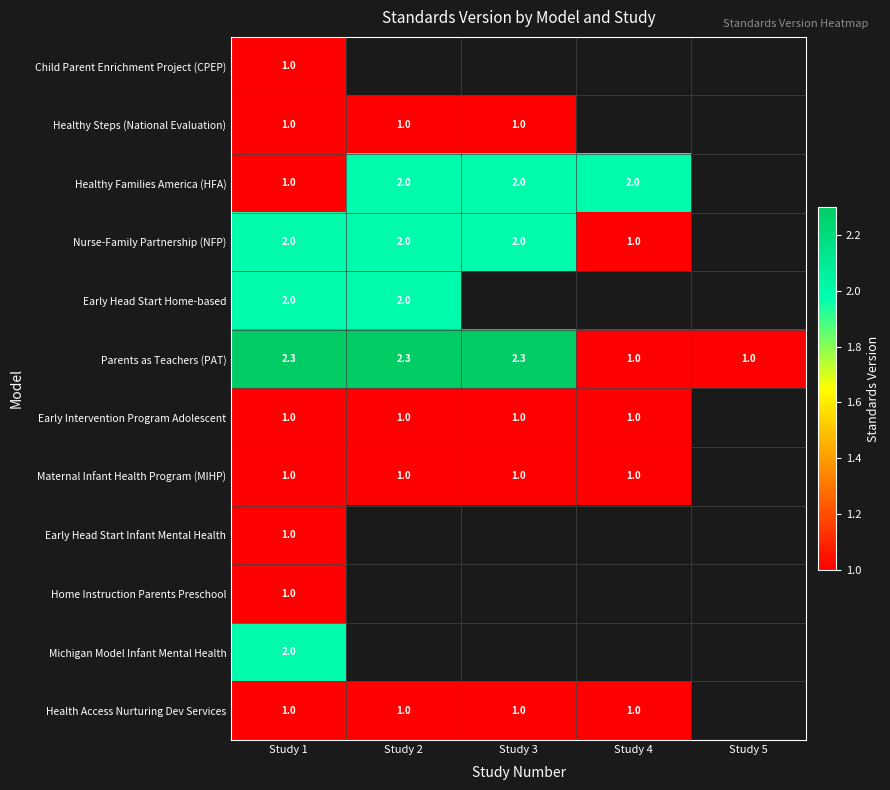

What is the spread (max minus min) of values at Study 1?

1.3